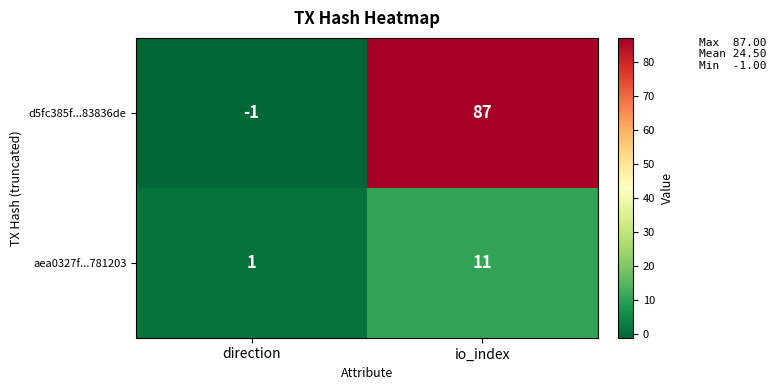

What is the difference between the maximum and minimum values in the d5fc385f...83836de series?

88